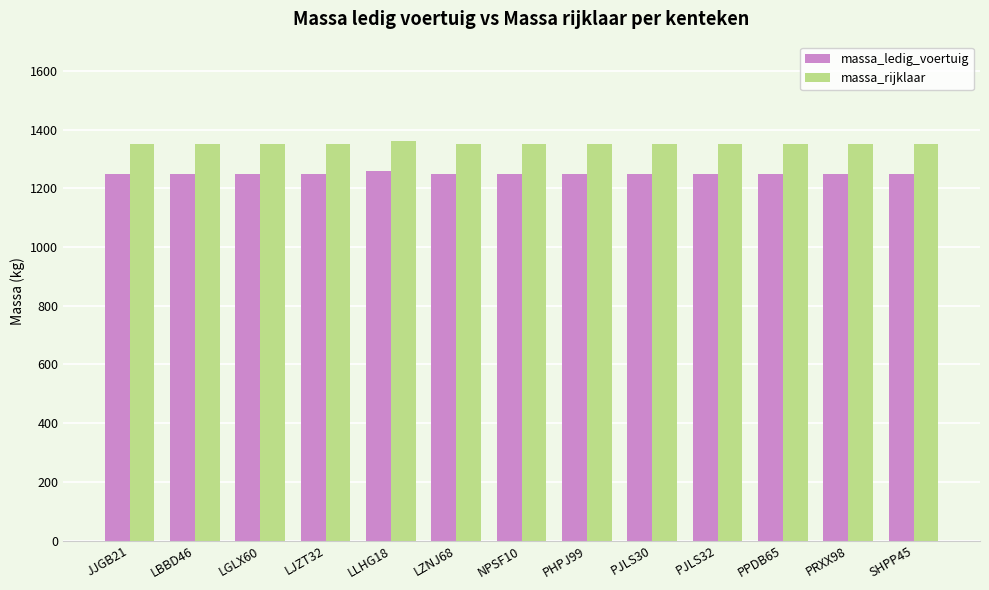

What is the label of the 4th bar from the right?

PJLS32